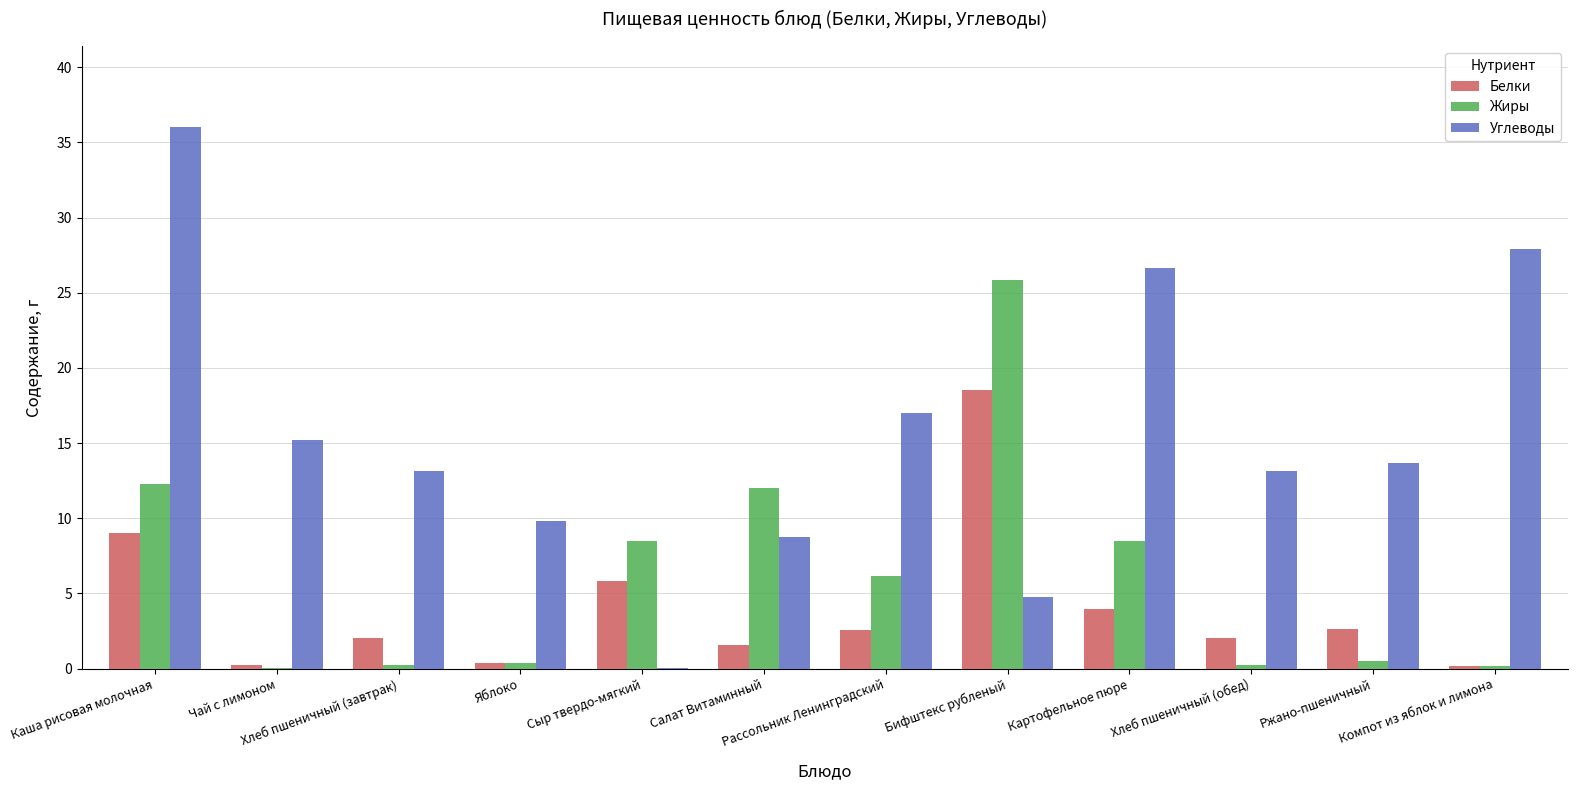

What is the total value across all series at Ржано-пшеничный?

16.8